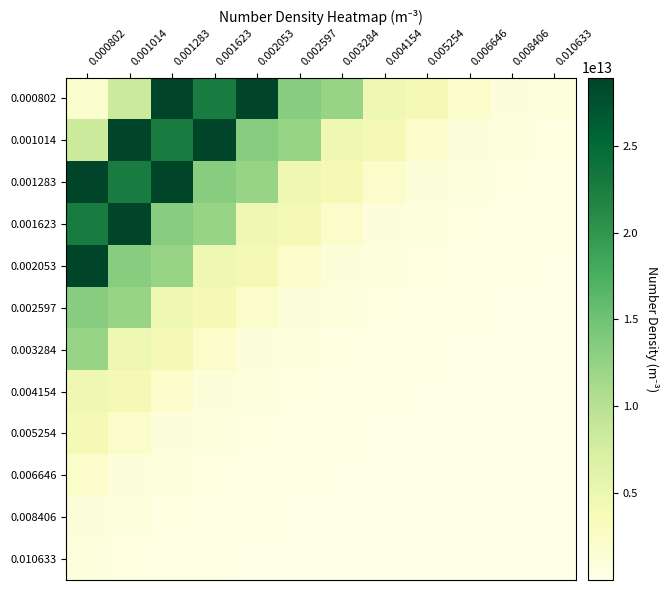

What is the spread (max minus min) of values at 0.002597?

13369844309156.3